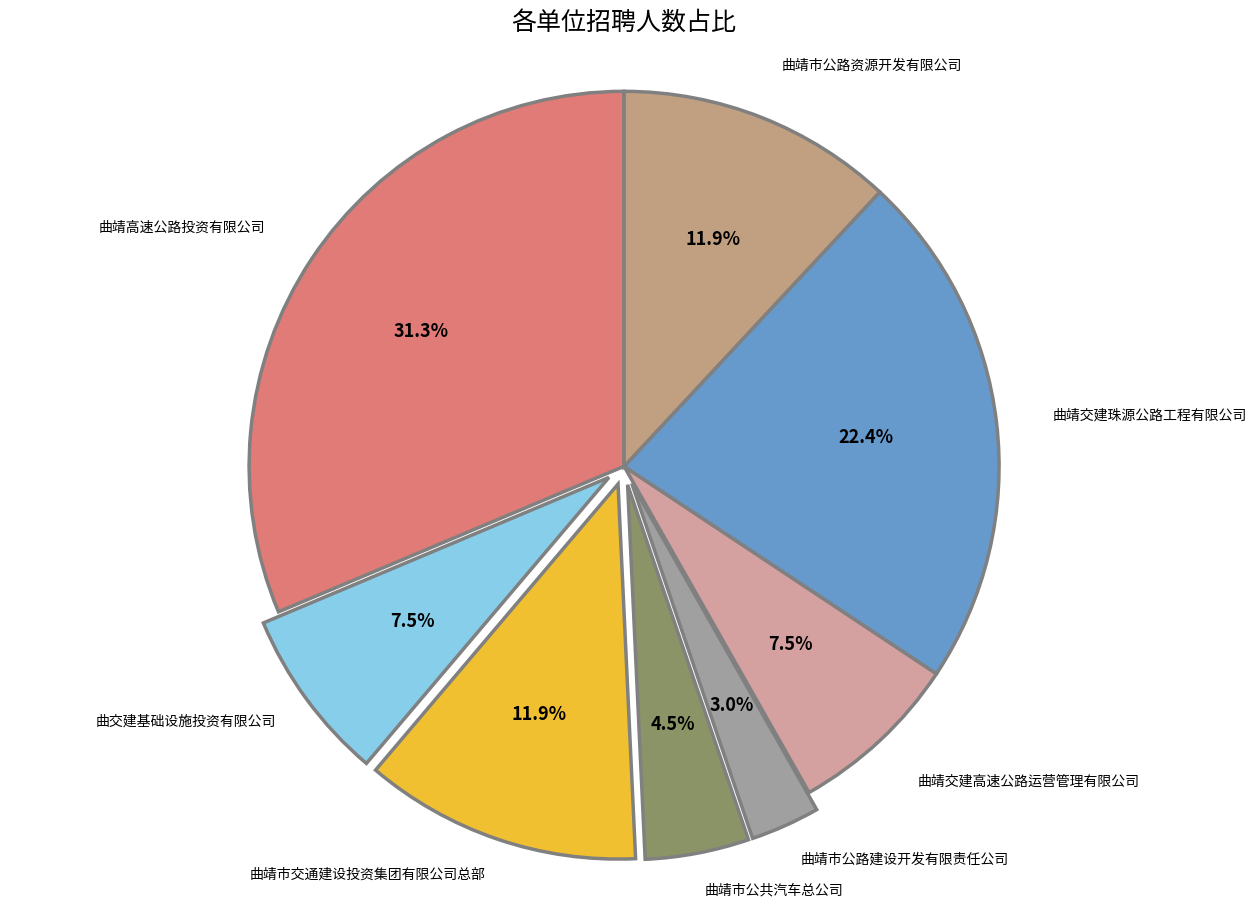

What is the total percentage of 曲靖交建高速公路运营管理有限公司 and 曲靖市交通建设投资集团有限公司总部?

19.4%